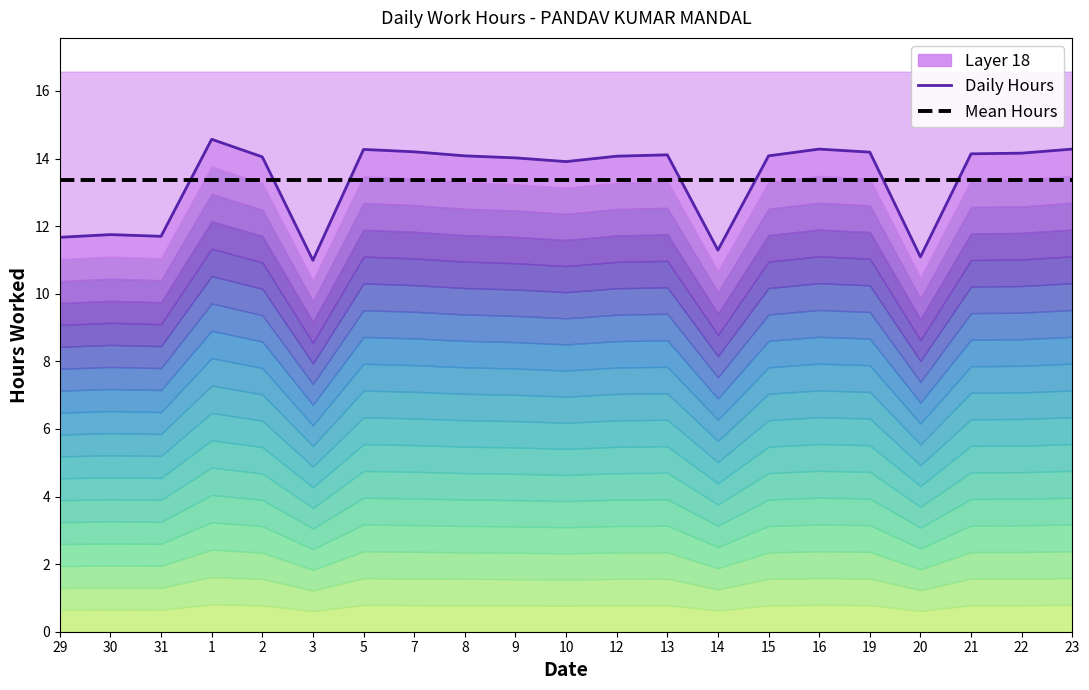

Reading right to left, extract all data points from this chart.

Daily Hours: 23=14.3	22=14.2	21=14.1	20=11.1	19=14.2	16=14.3	15=14.1	14=11.3	13=14.1	12=14.1	10=13.9	9=14.0	8=14.1	7=14.2	5=14.3	3=11.0	2=14.1	1=14.6	31=11.7	30=11.8	29=11.7
Mean Hours: 23=13.4	22=13.4	21=13.4	20=13.4	19=13.4	16=13.4	15=13.4	14=13.4	13=13.4	12=13.4	10=13.4	9=13.4	8=13.4	7=13.4	5=13.4	3=13.4	2=13.4	1=13.4	31=13.4	30=13.4	29=13.4